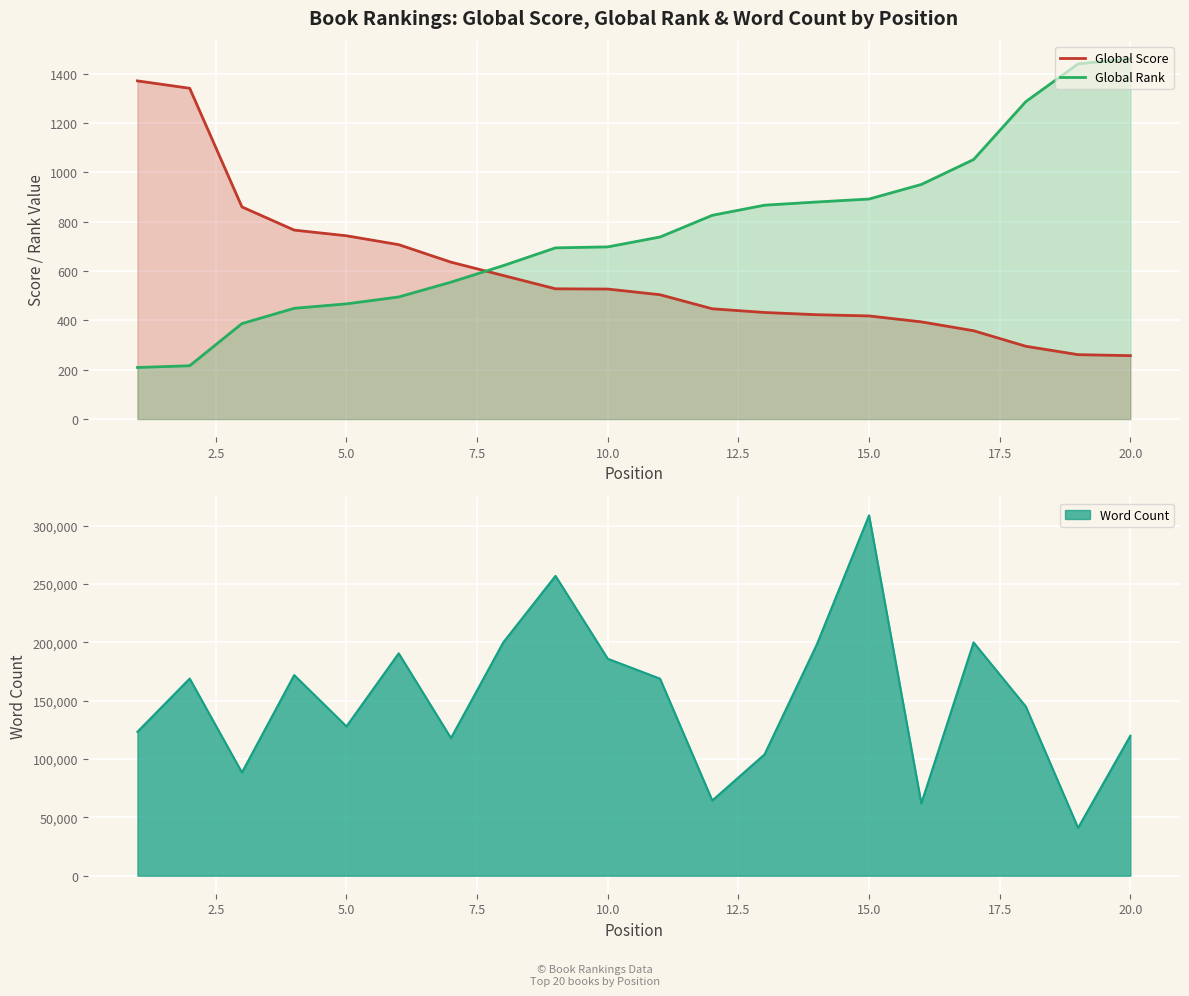

After their last crossing, which series has the higher values: Global Score or Global Rank?

Global Rank